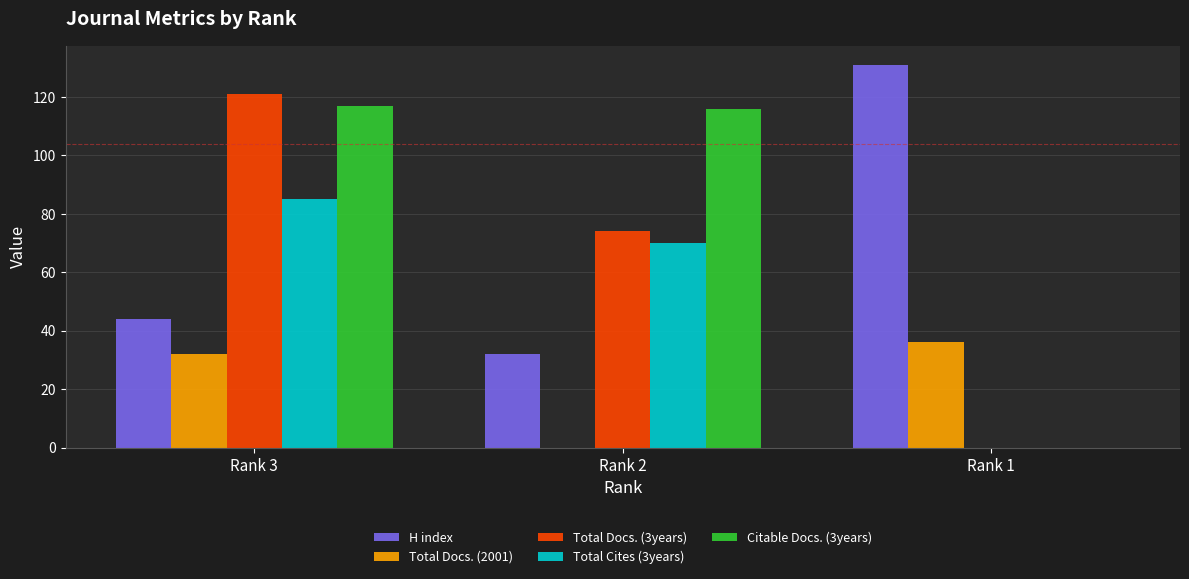

At which label is H index closest to 81?

Rank 3